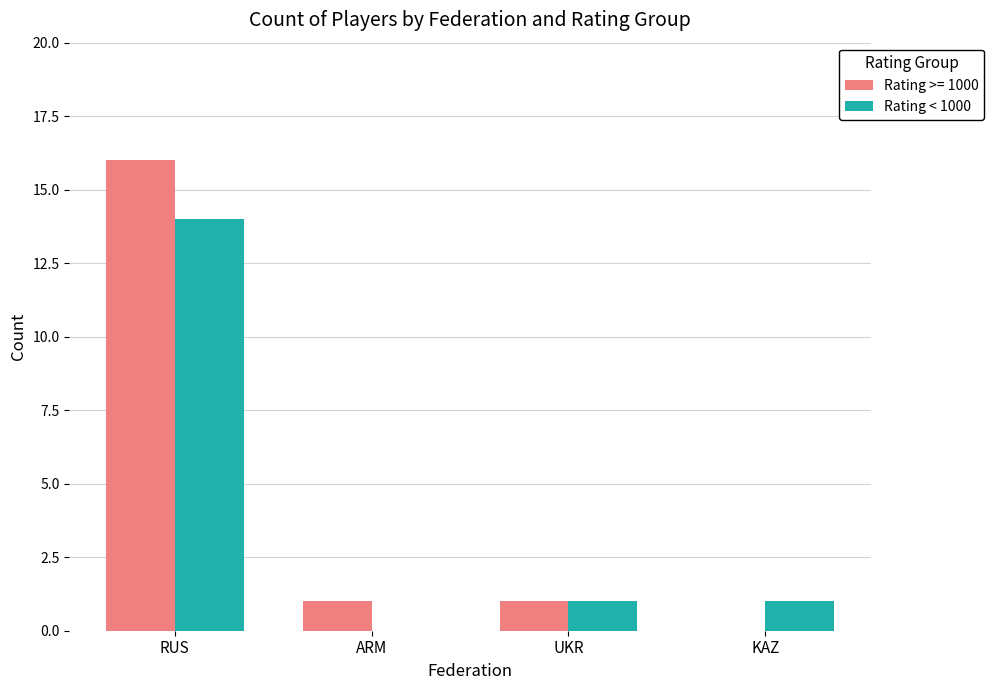

What is the maximum value for Rating < 1000?

14